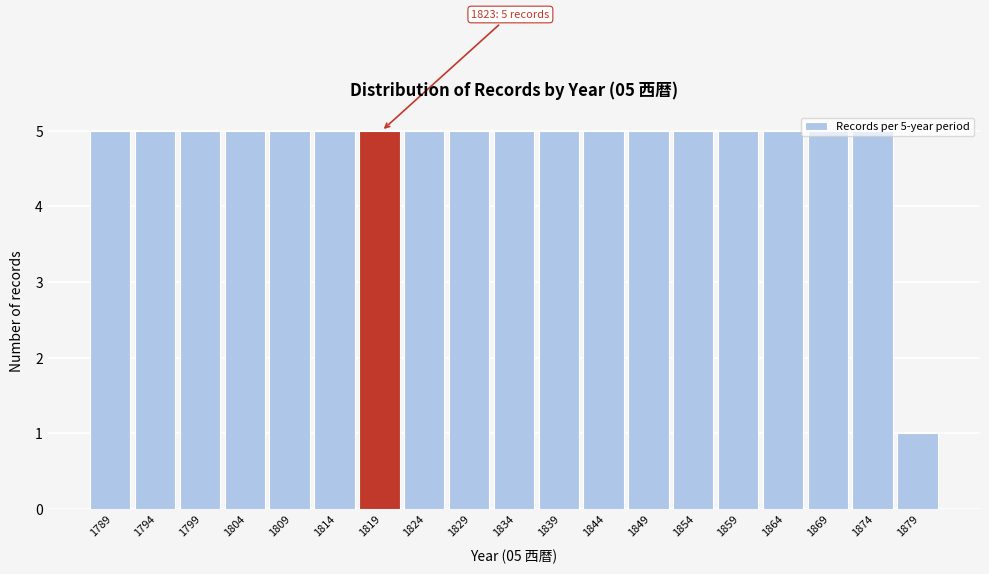

What is the value of the 3rd bar from the left?

5